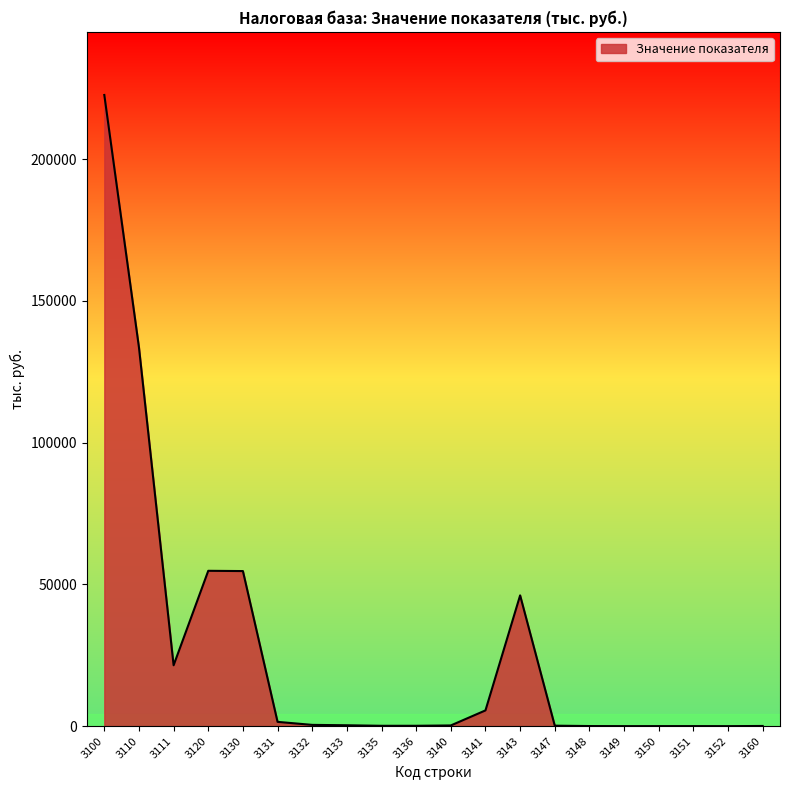

Is it true that the value at 3100 is 393075?

False